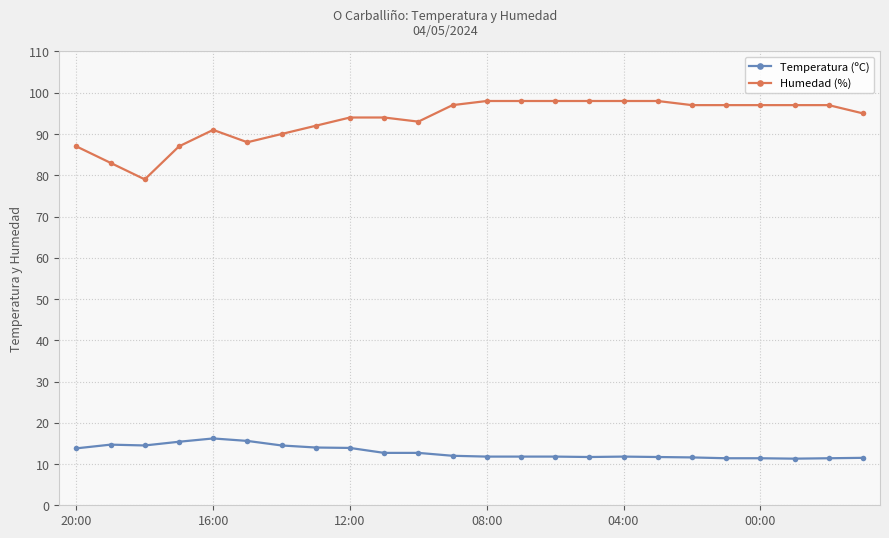

Does the chart have visible grid lines?

Yes